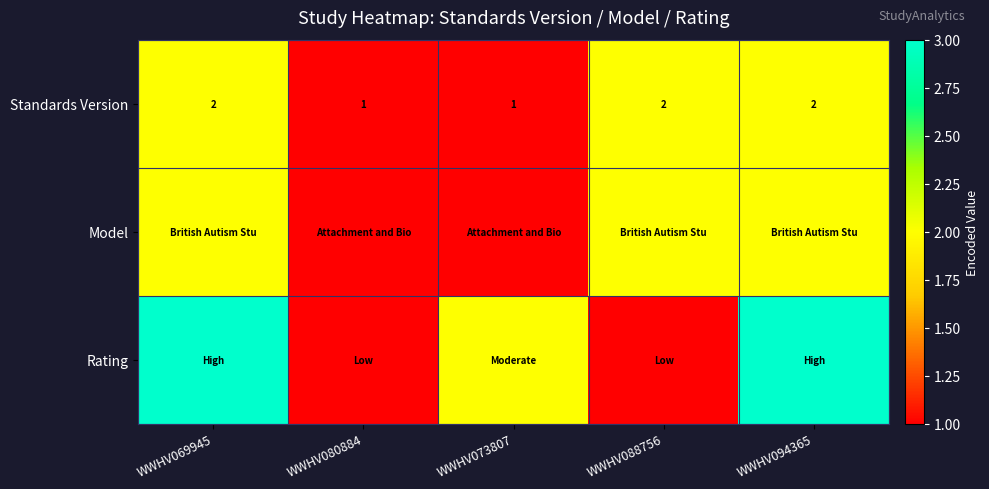

The value of Standards Version at WWHV069945 is 2. True or false?

True